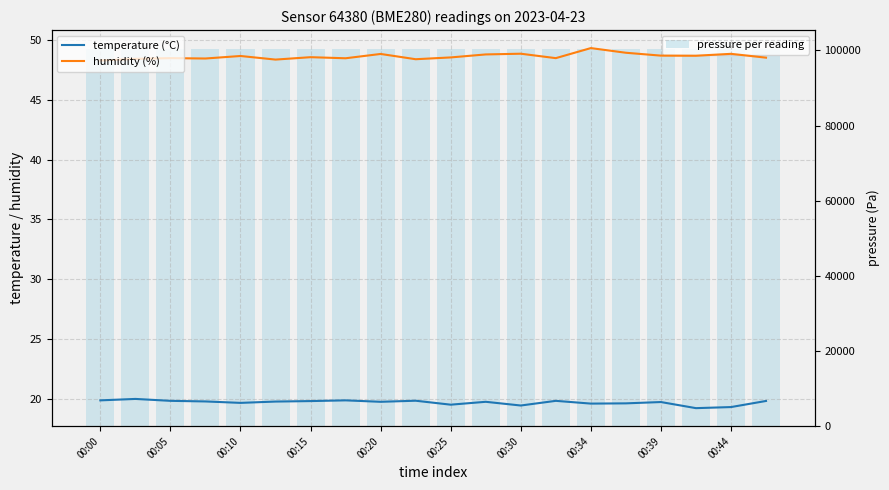

What value does the pressure per reading series have at 00:00?

100388.7